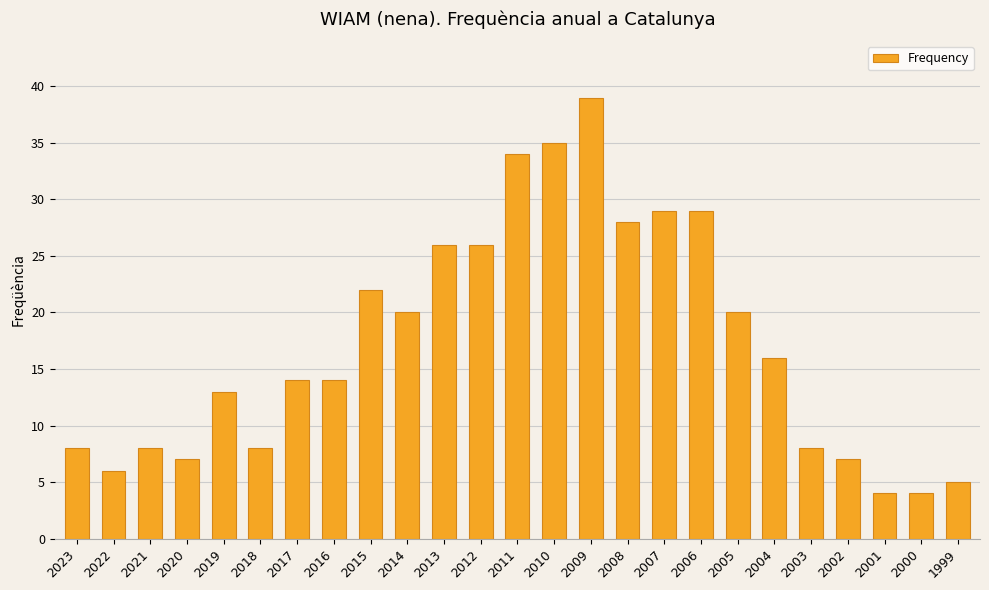

Count the number of data series in this chart.

1